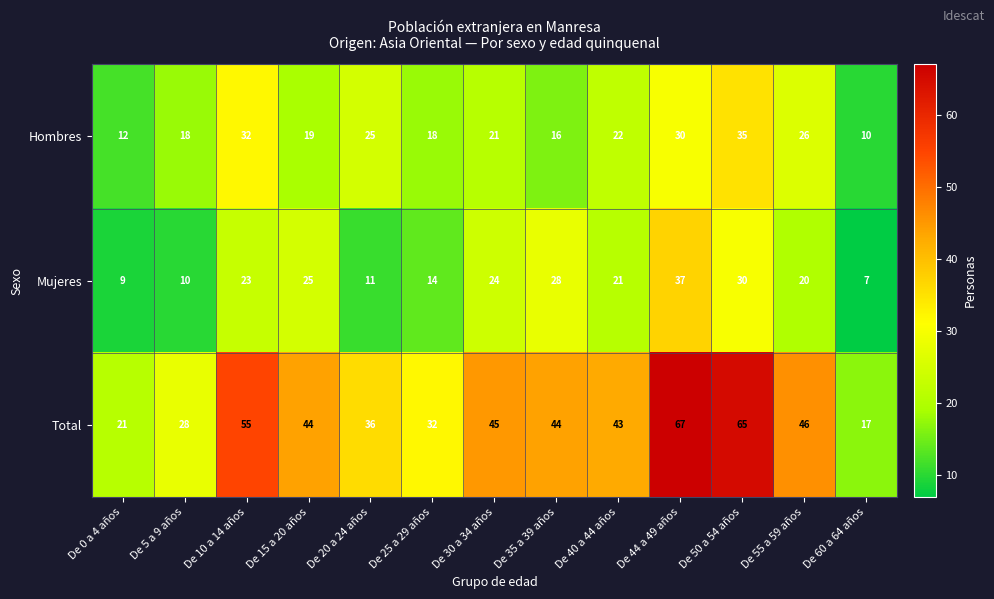

At which category does the chart reach its peak across all series?

De 44 a 49 años